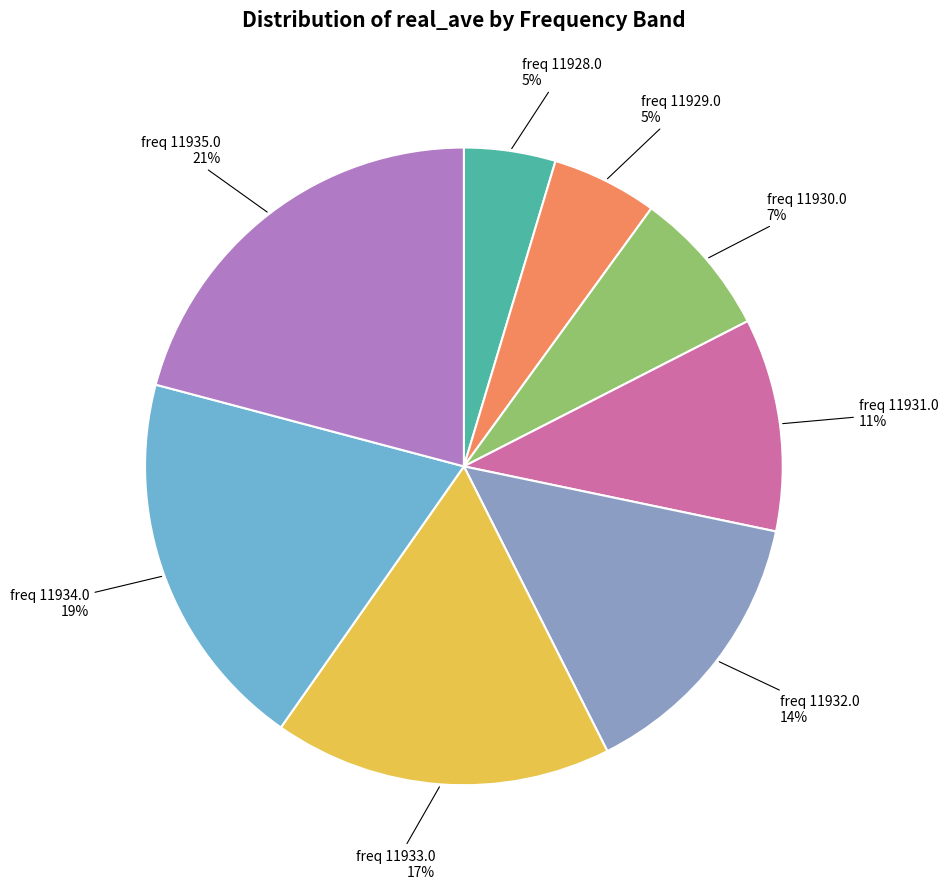

Is there any slice that represents more than half of the pie?

No